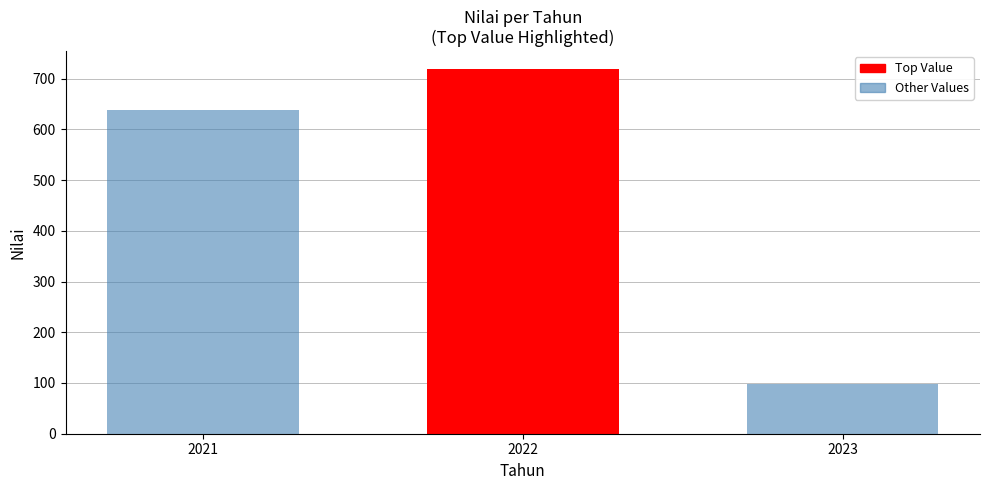

What is the ratio of the value at 2022 to the value at 2023?

7.3